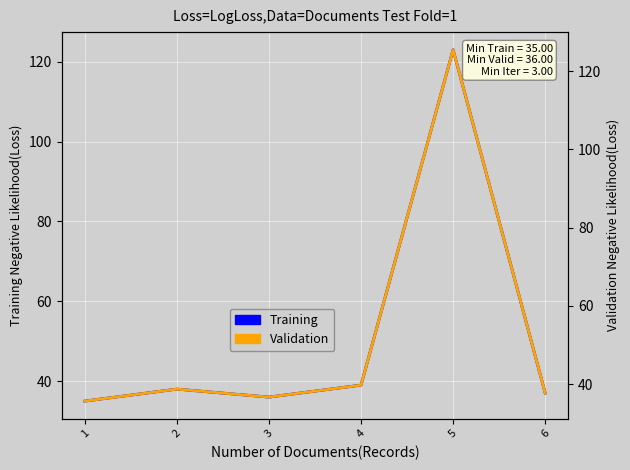

Is it true that Validation equals 56.7 at 2?

False